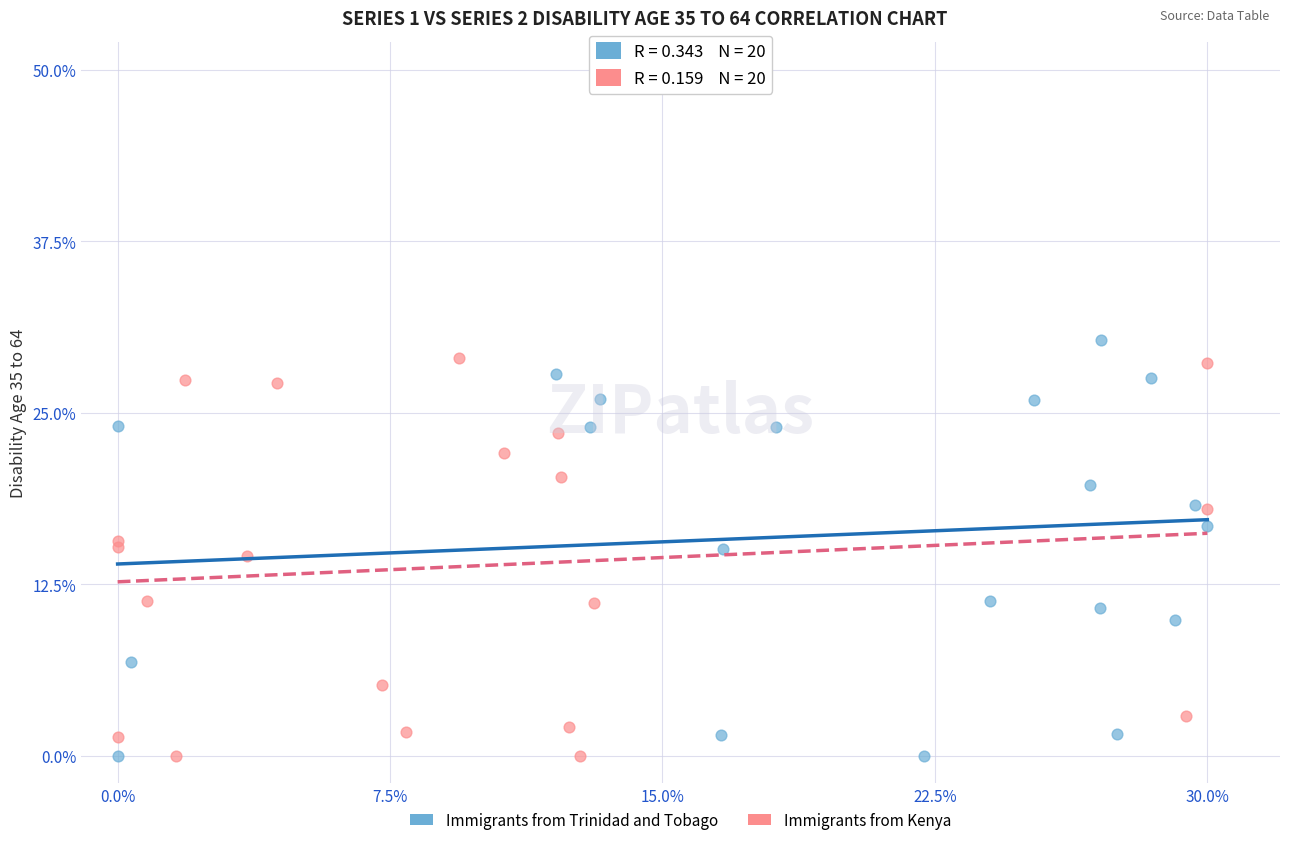

What are all the series names shown in the legend?

Immigrants from Trinidad and Tobago, Immigrants from Kenya